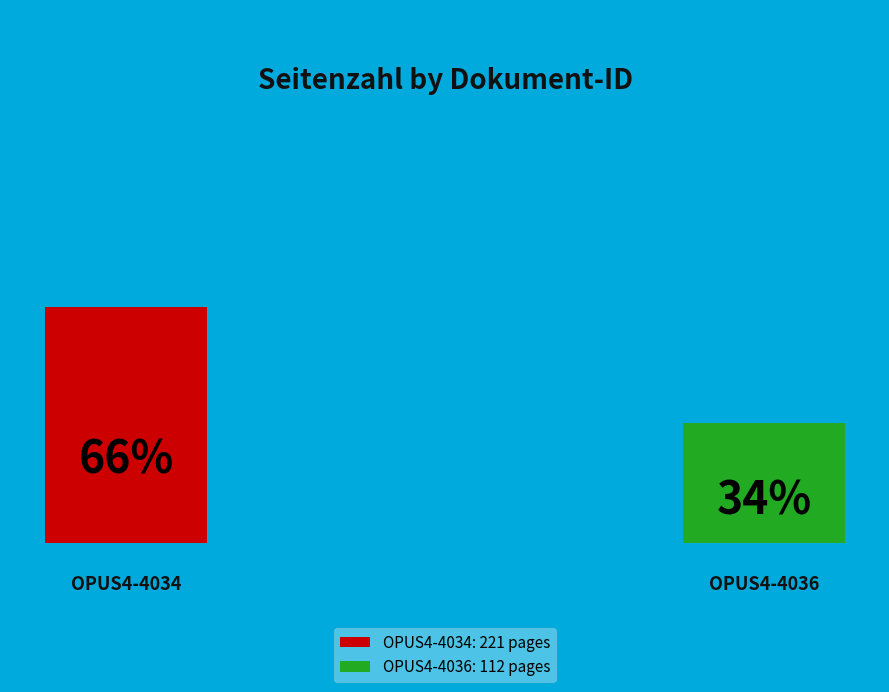

What is the largest slice in the pie chart?

OPUS4-4034